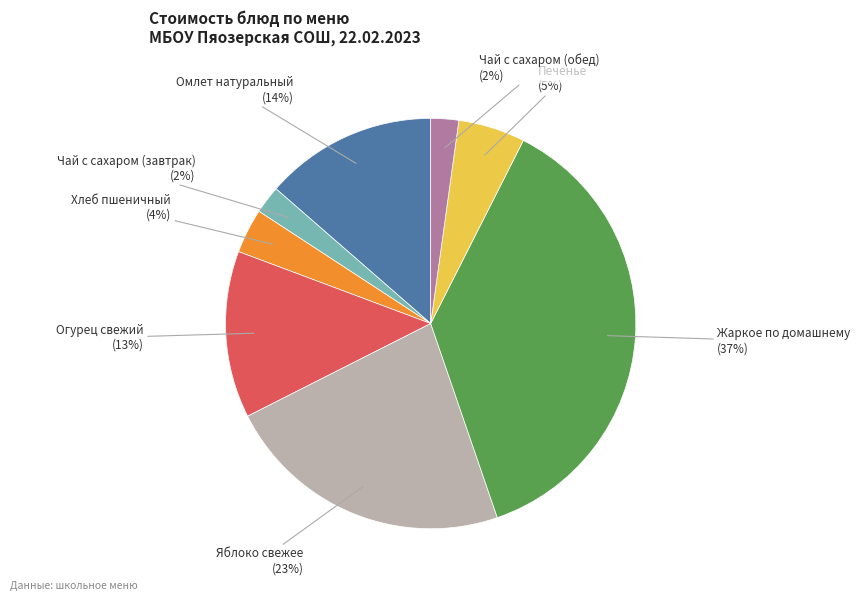

To the nearest percent, what is the average slice percentage?

12%